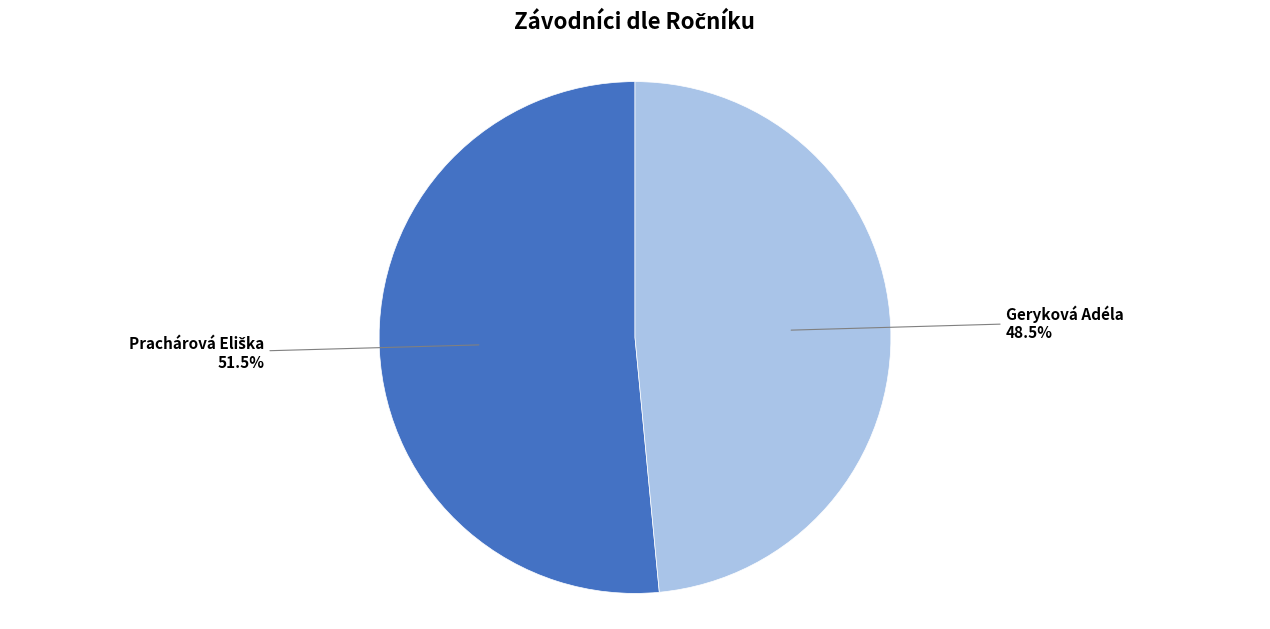

Count the number of slices in the pie.

2